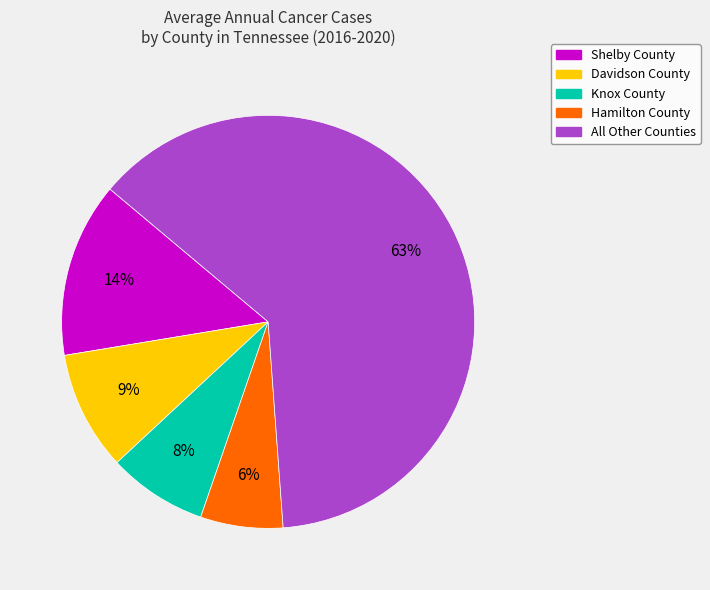

How many slices are in this pie chart?

5